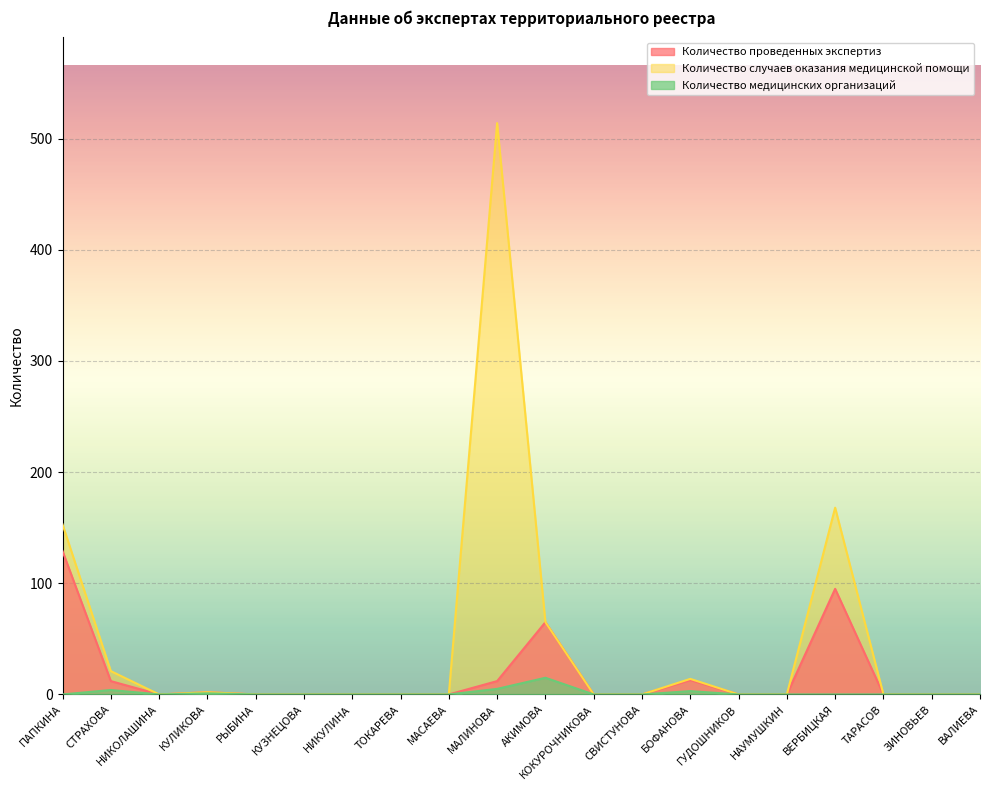

What is the difference between the Количество проведенных экспертиз values at НАУМУШКИН and ВЕРБИЦКАЯ?

95